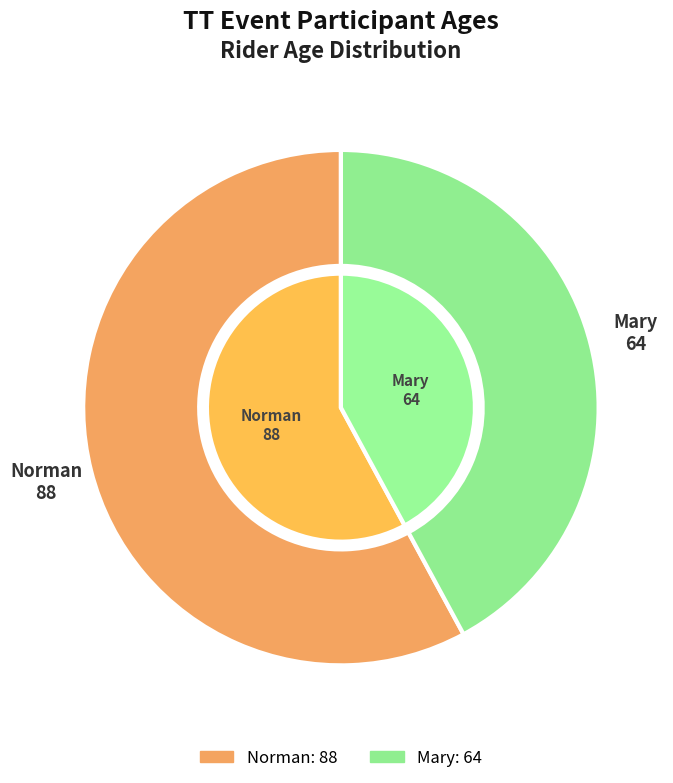

Combined, what portion of the pie is Mary and Norman?

100.0%